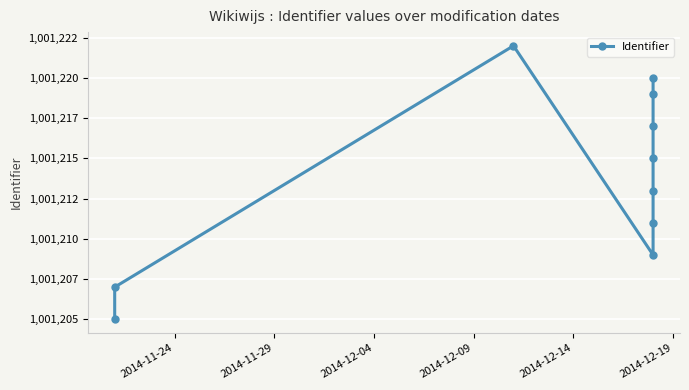

Count the number of categories in the chart.

10